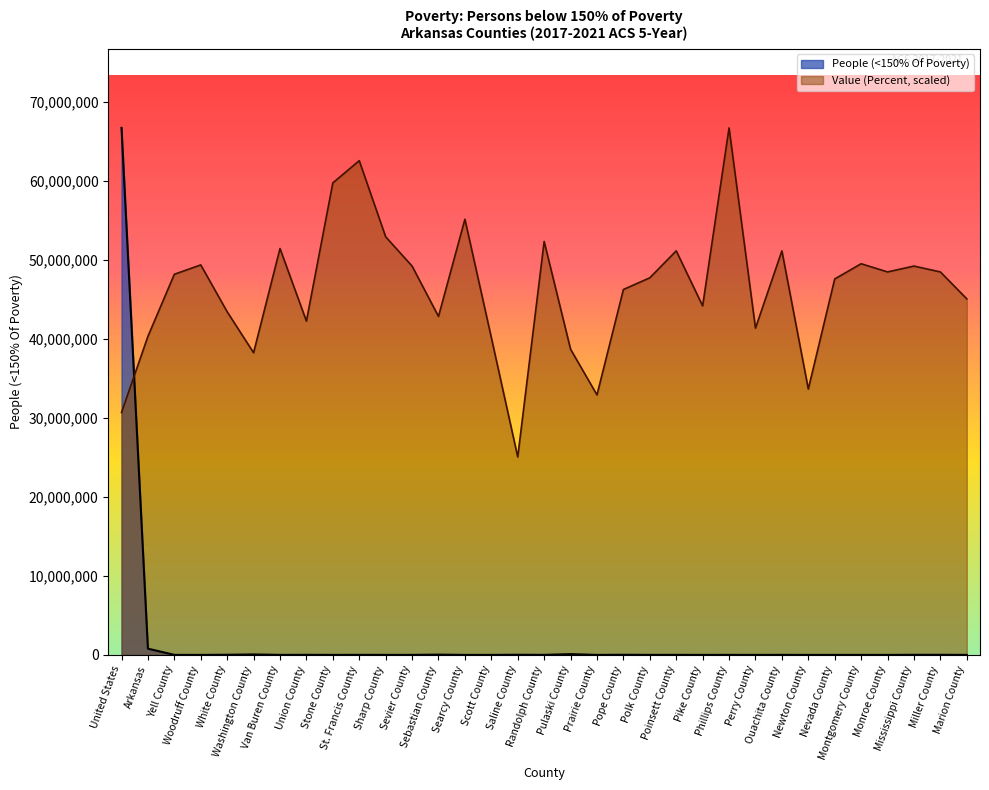

True or false: Value (Percent) has a value of 30362905.2 at Phillips County.

False